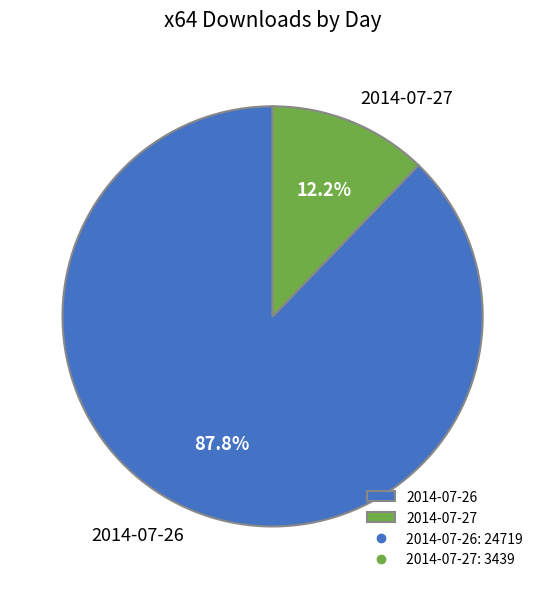

Rank the categories by value from highest to lowest.

2014-07-26, 2014-07-27